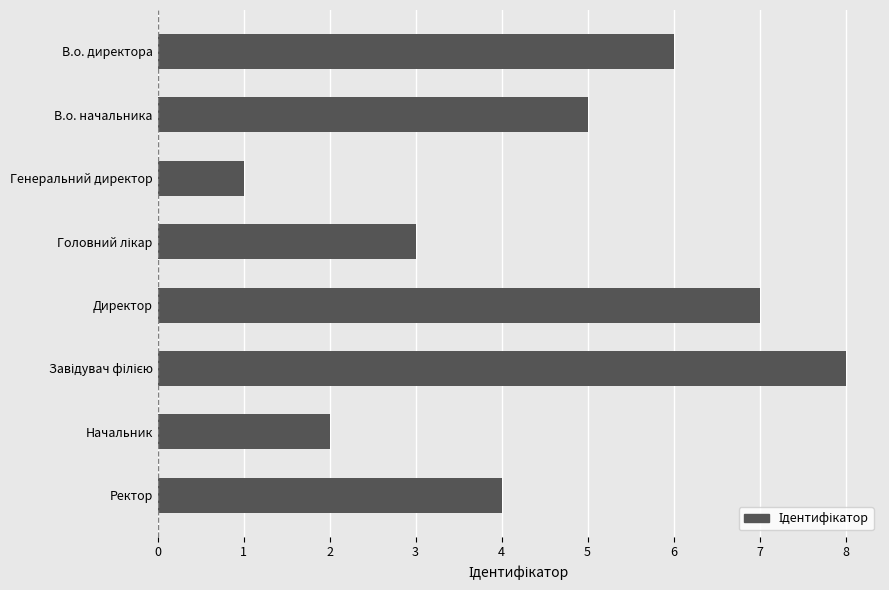

What is the difference between the maximum and minimum values?

7